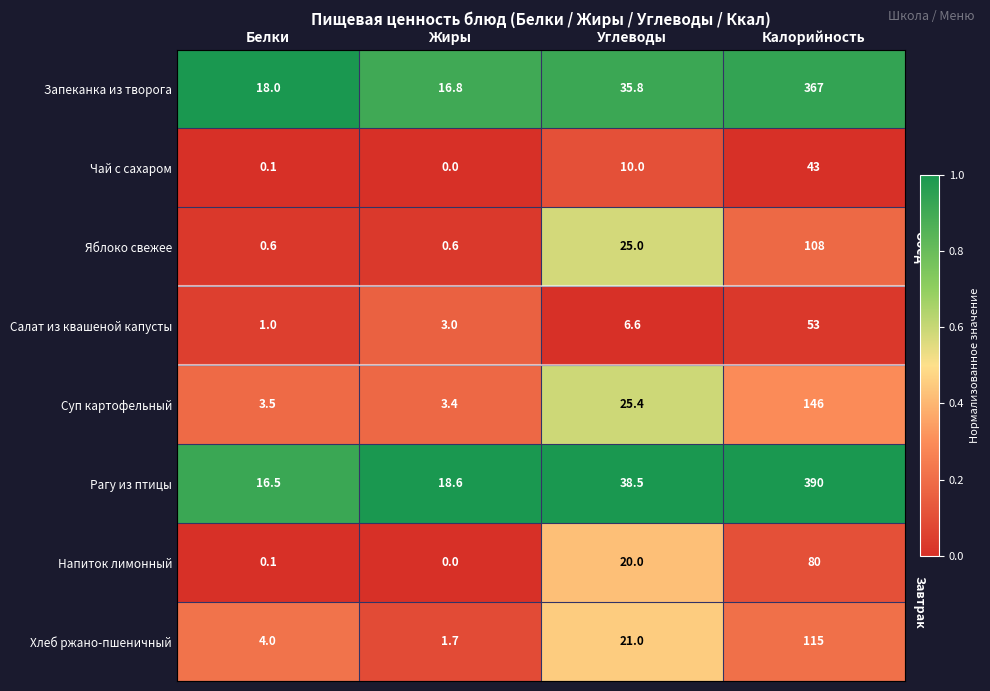

Which series has the widest spread of values?

Рагу из птицы